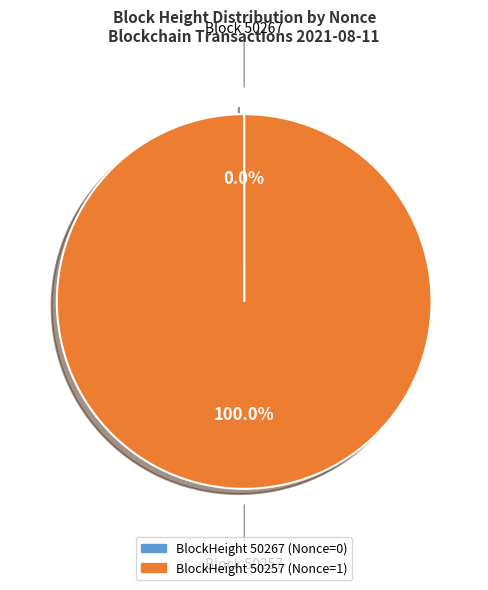

Does any single category account for the majority?

Yes